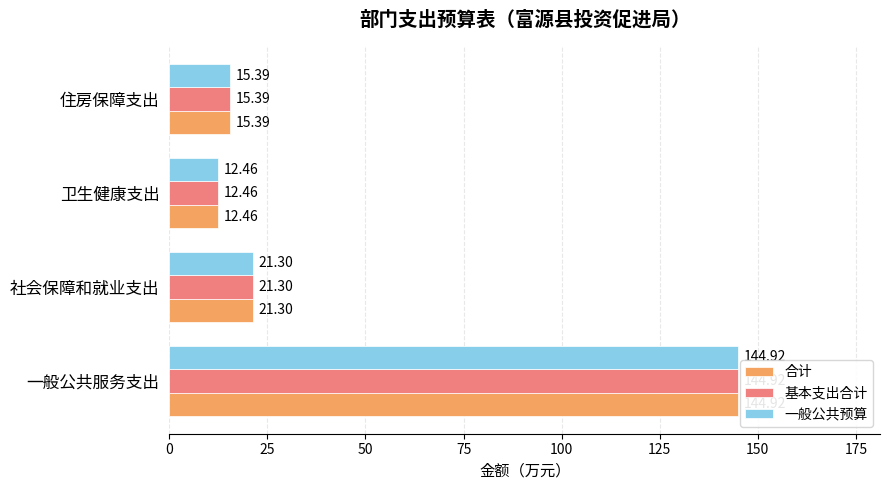

What is the sum of all 一般公共预算 values?

194.1